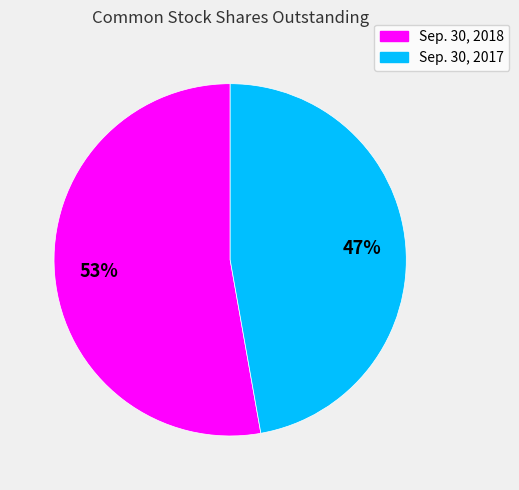

Is it true that Sep. 30, 2017 is 53% of the pie?

False